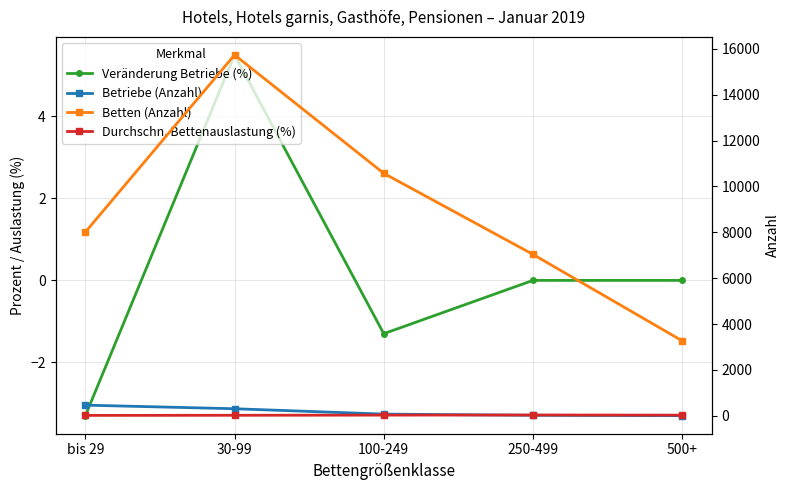

True or false: Betten (Anzahl) and Veränderung Betriebe (%) intersect in this chart.

False